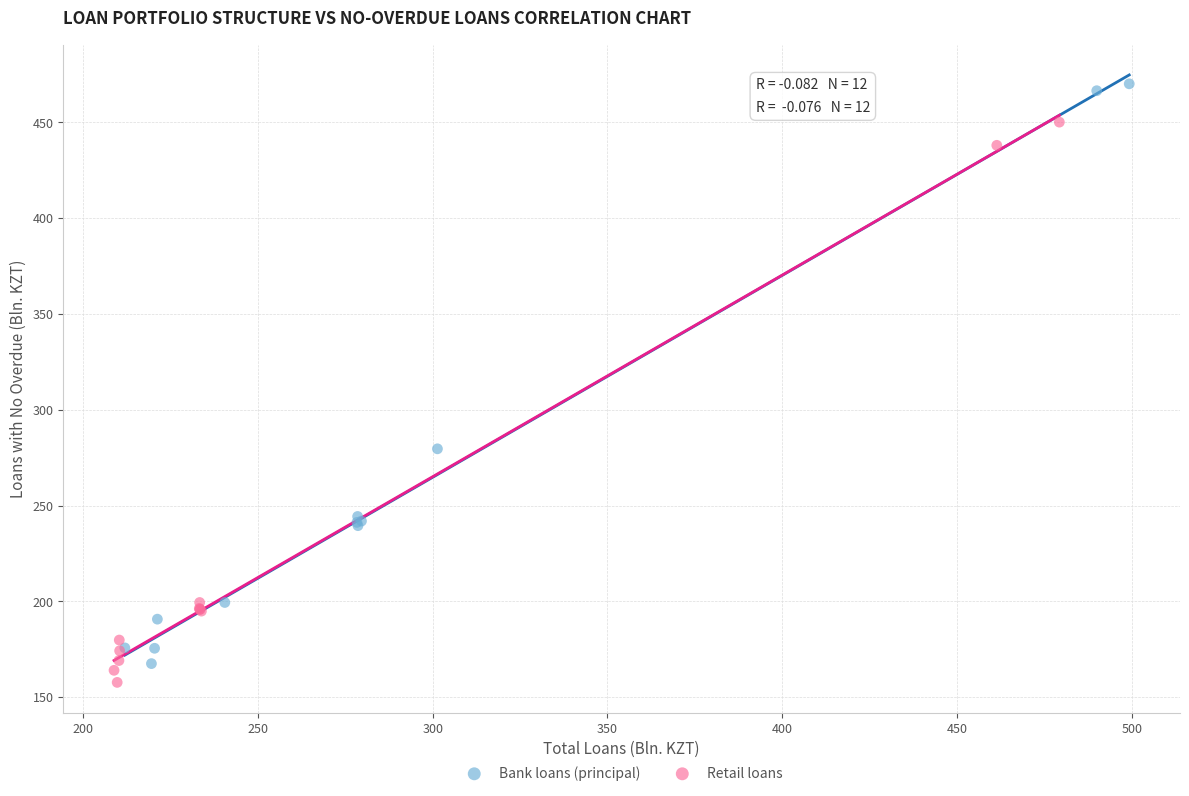

What are all the series names shown in the legend?

Bank loans (principal), Retail loans